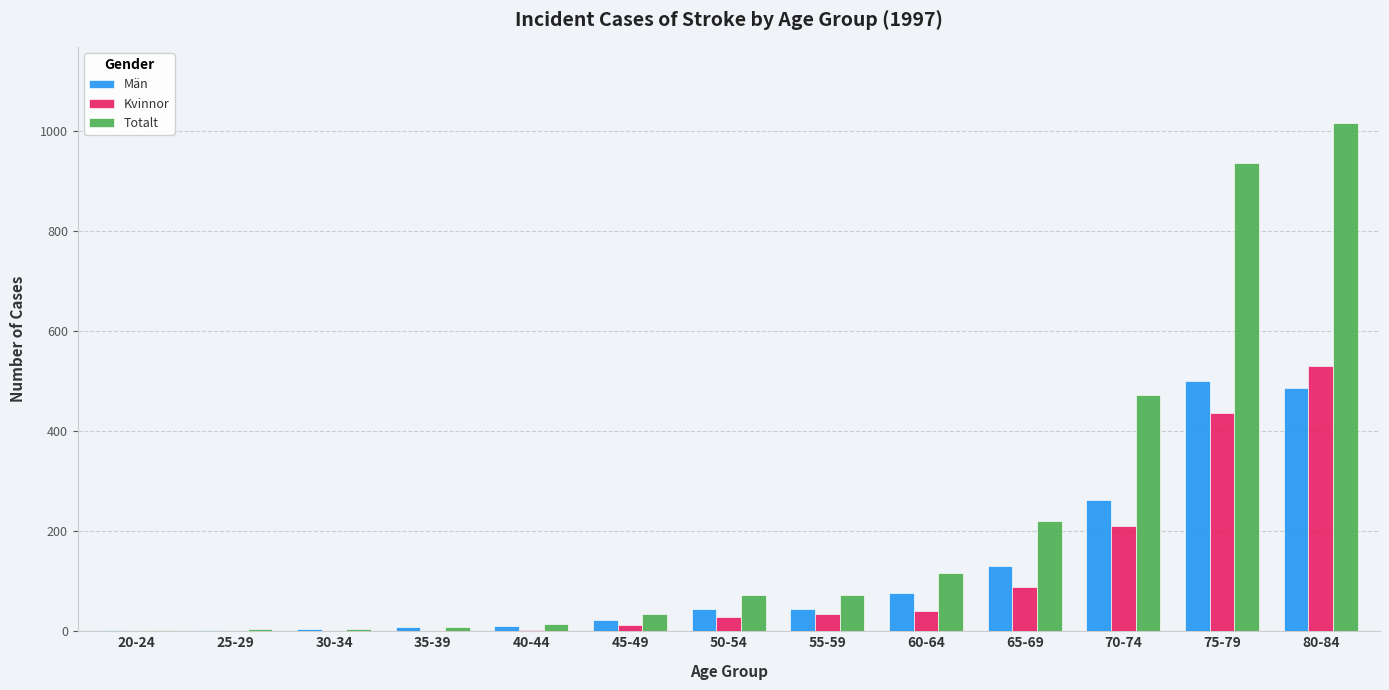

What is the greatest value displayed?

1016